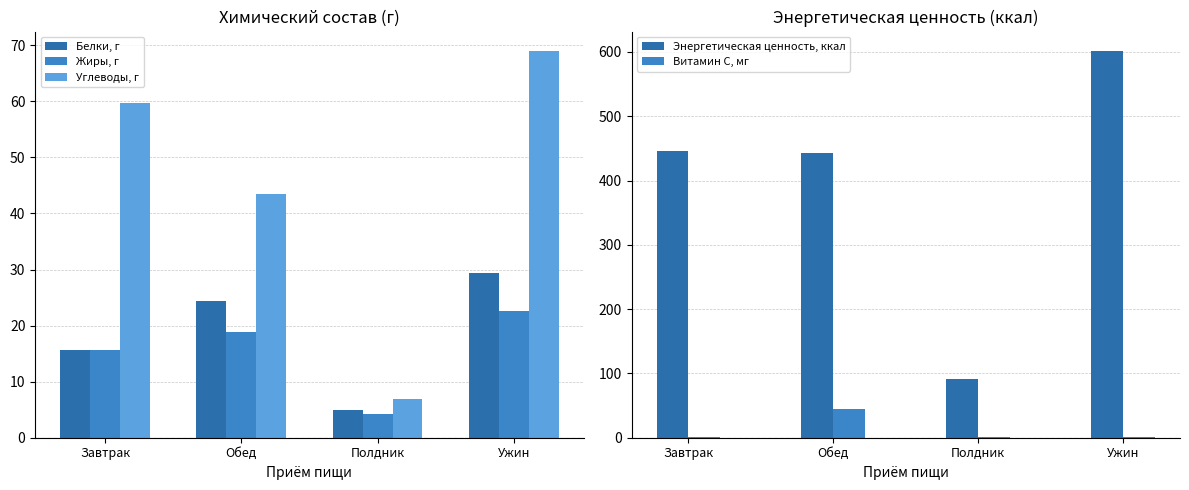

Does the chart contain any negative values?

No